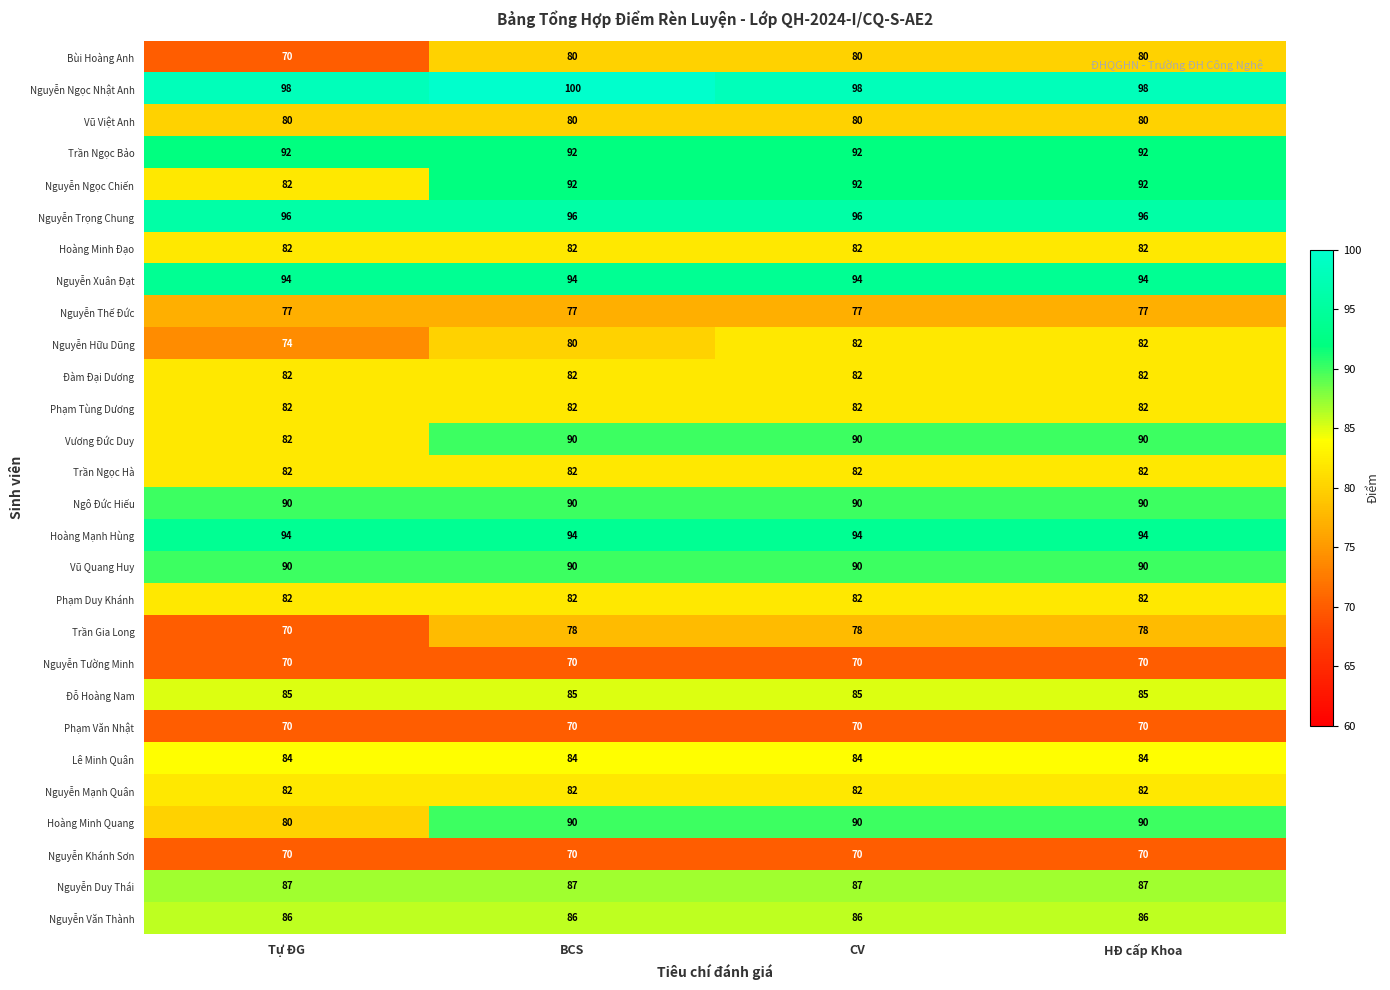

What is the total value across all series at HĐ cấp Khoa?

2367